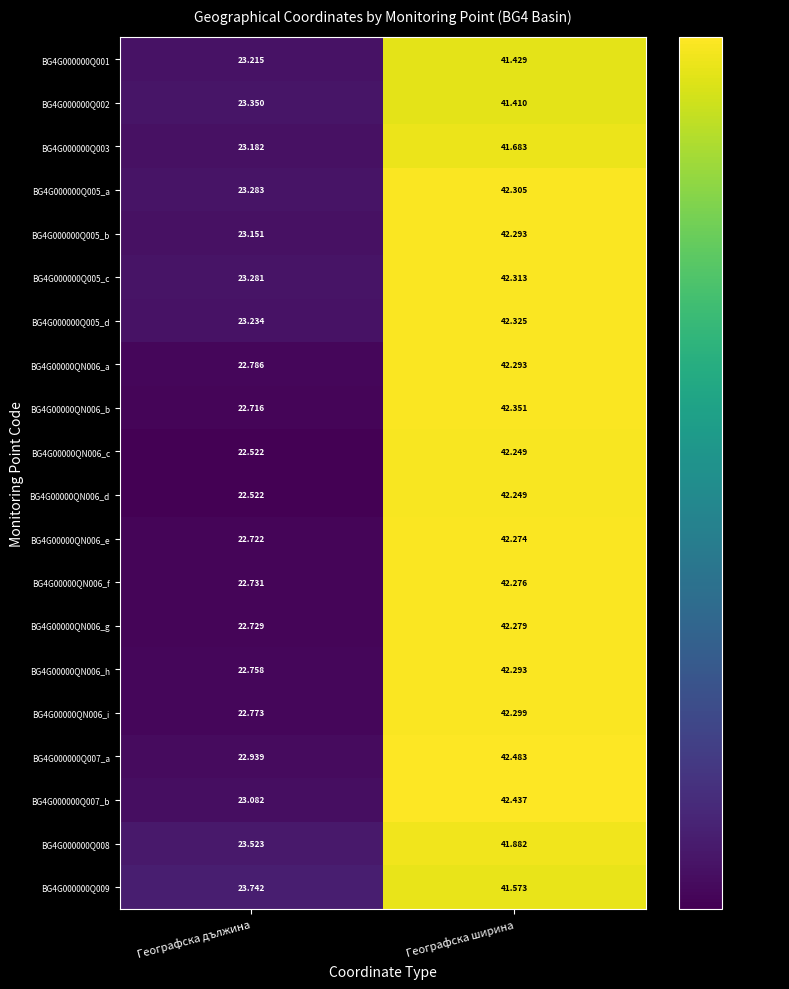

Where is BG4G000000Q005_a nearest to the value 32?

Географска дължина